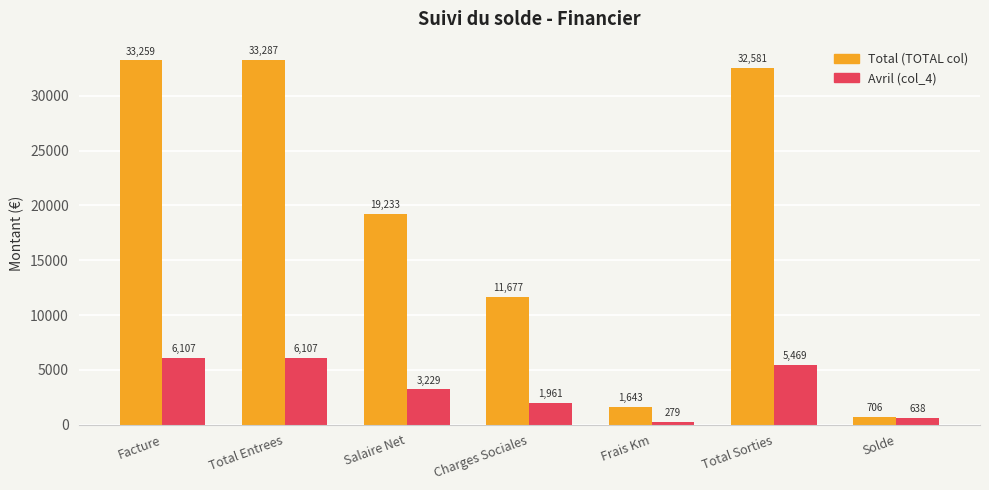

What is the smallest value displayed?

279.3